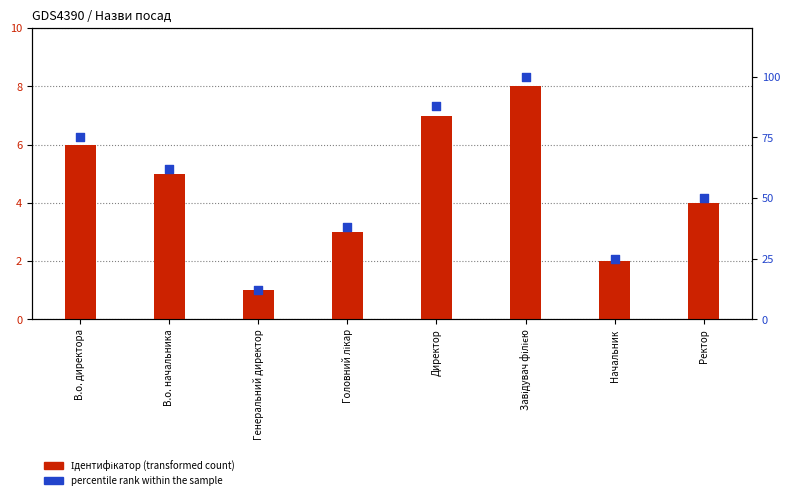

Is the value of Ідентифікатор (transformed count) at Начальник greater than the value of percentile rank within the sample at Ректор?

No